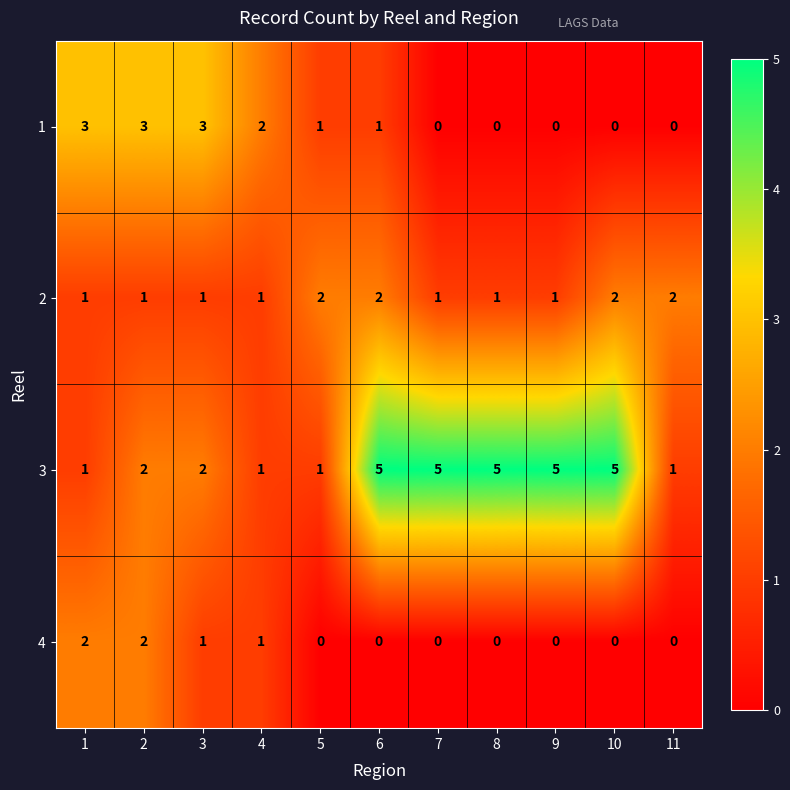

What is the spread (max minus min) of values at 9?

5